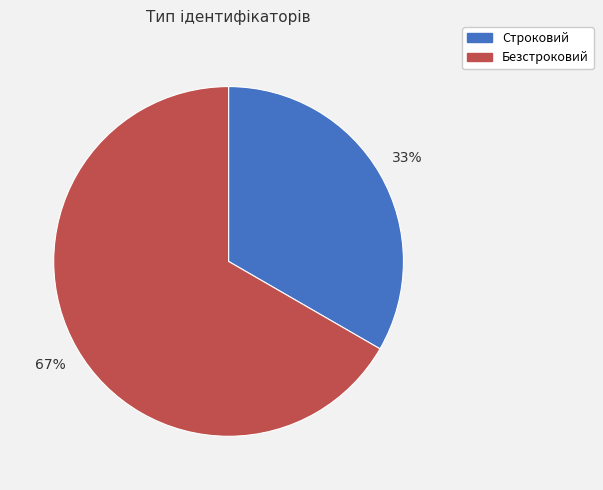

To the nearest percent, what percentage of the pie is Безстроковий?

67%